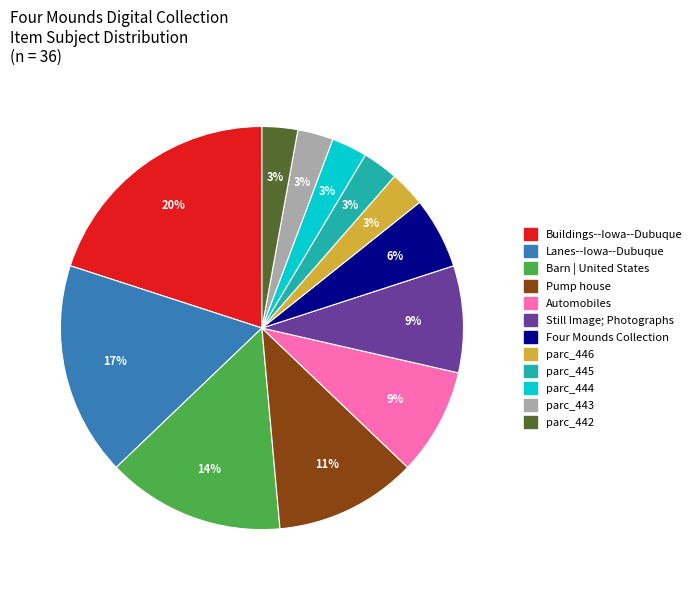

Between parc_443 and Four Mounds Collection, which is larger?

Four Mounds Collection